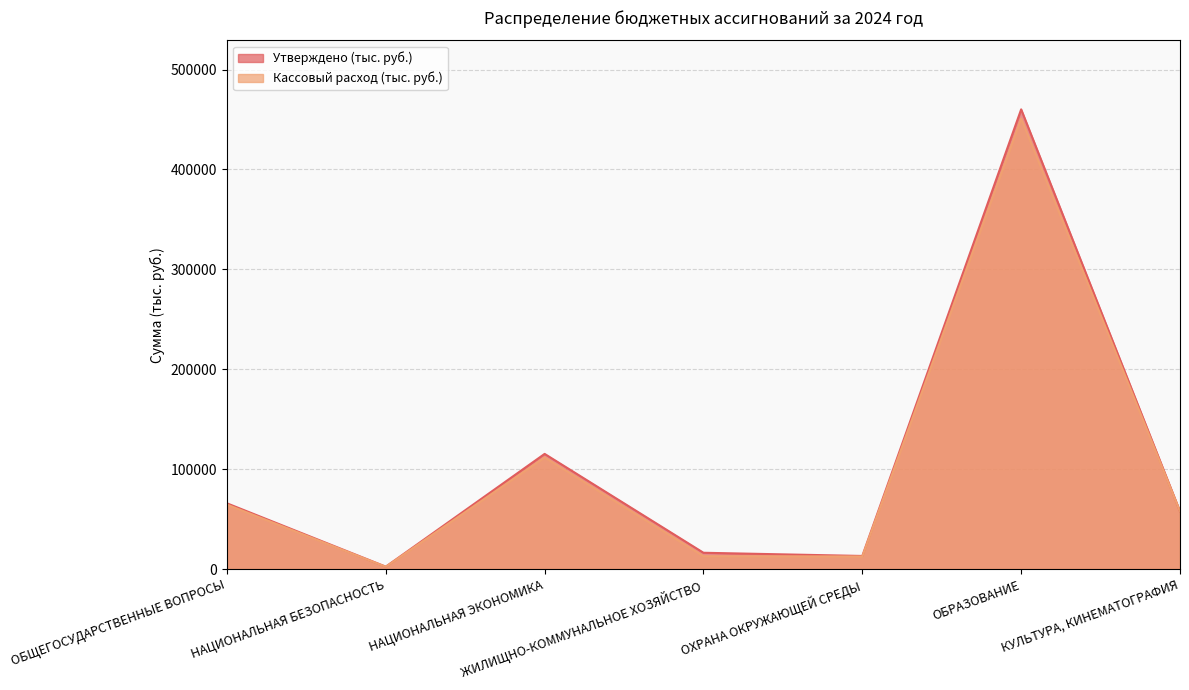

What is the value of the Утверждено (тыс. руб.) point at the 3rd from the left?

115328.8